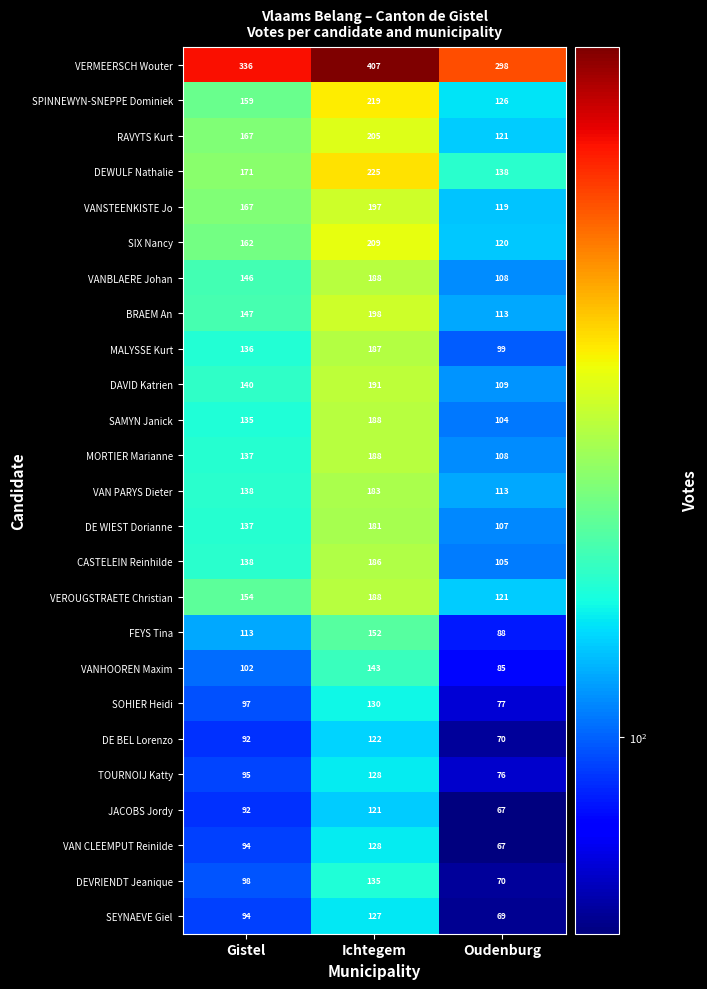

What is the smallest value displayed?

67